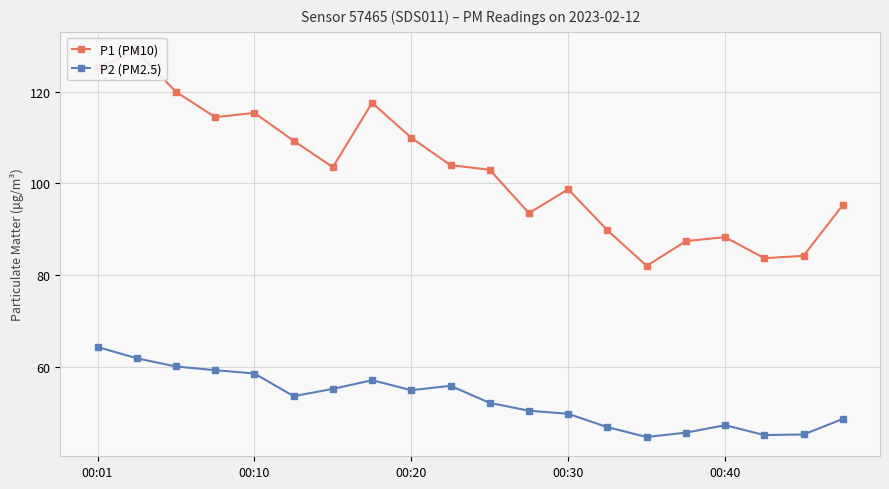

True or false: P2 (PM2.5) and P1 (PM10) cross at least once.

False